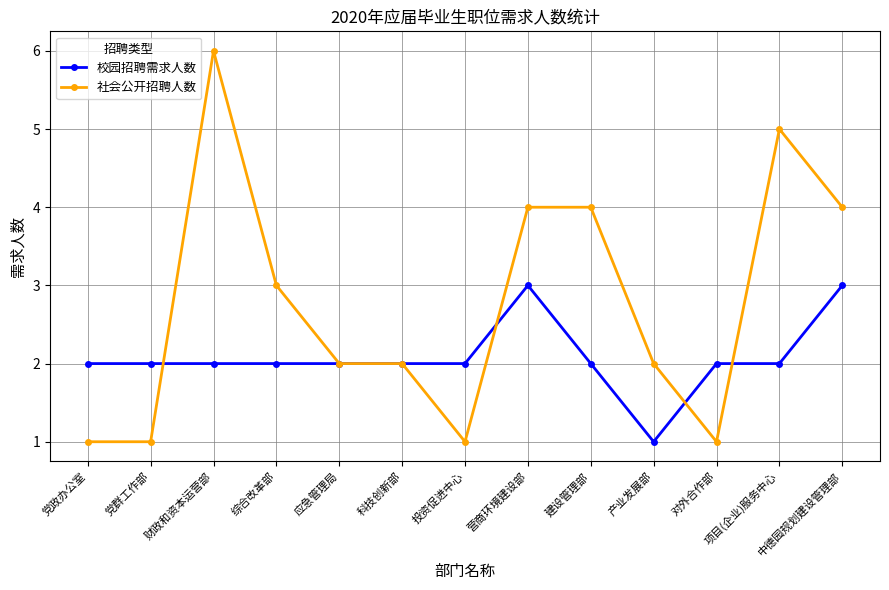

What are all the series names shown in the legend?

校园招聘需求人数, 社会公开招聘人数